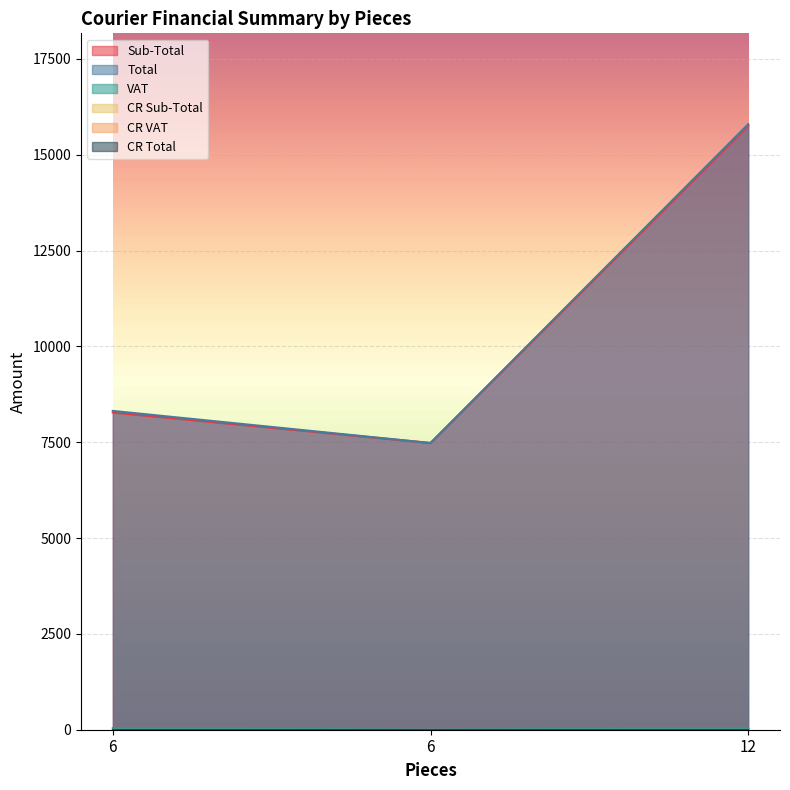

What is the maximum value for Total?

15798.7